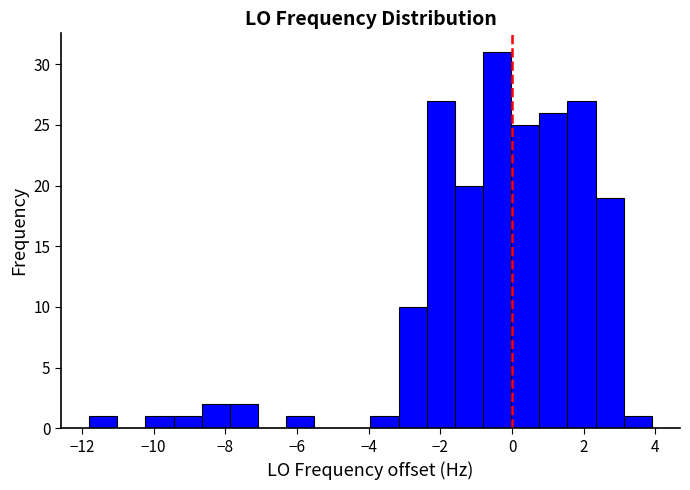

Around what value on the x-axis is the tallest bar? Give the approximate position of its centre, as read against the axis.

-0.4